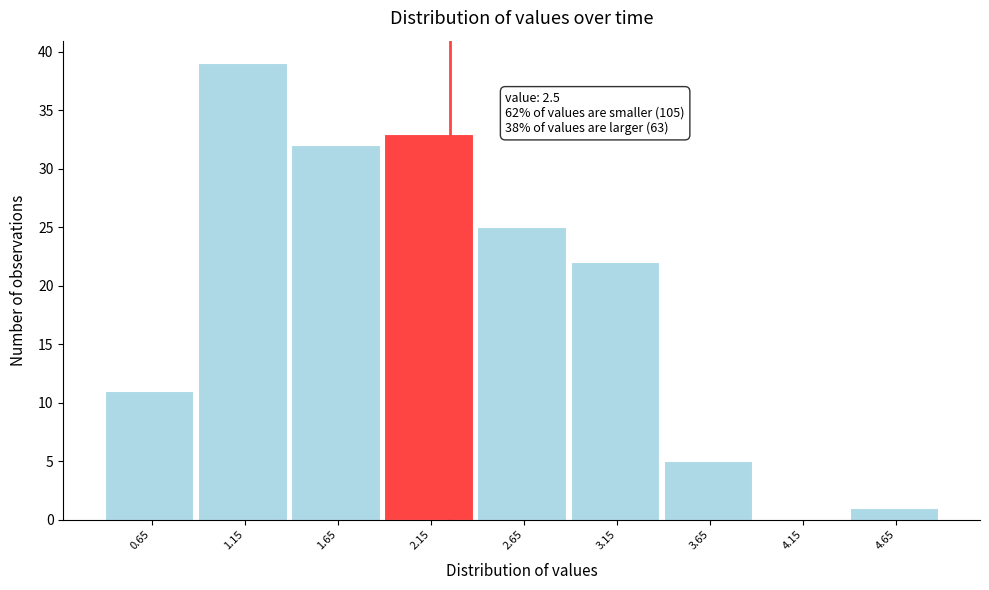

Reading left to right, list all the values displayed in this chart.

0.65=11	1.15=39	1.65=32	2.15=33	2.65=25	3.15=22	3.65=5	4.15=0	4.65=1